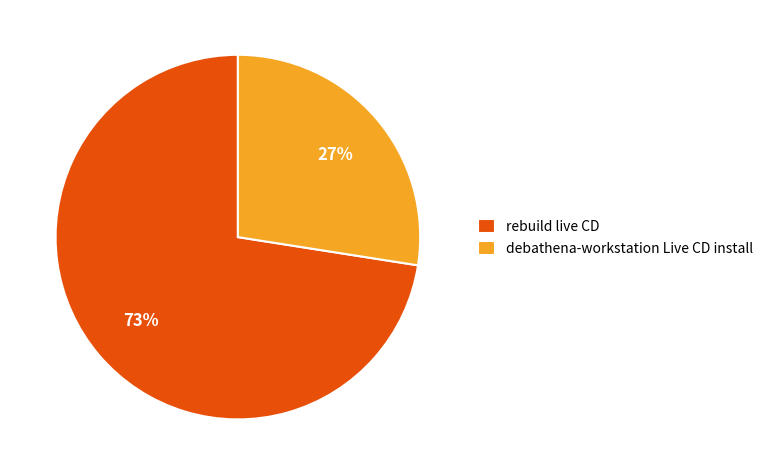

Rank the categories by value from lowest to highest.

debathena-workstation Live CD install, rebuild live CD